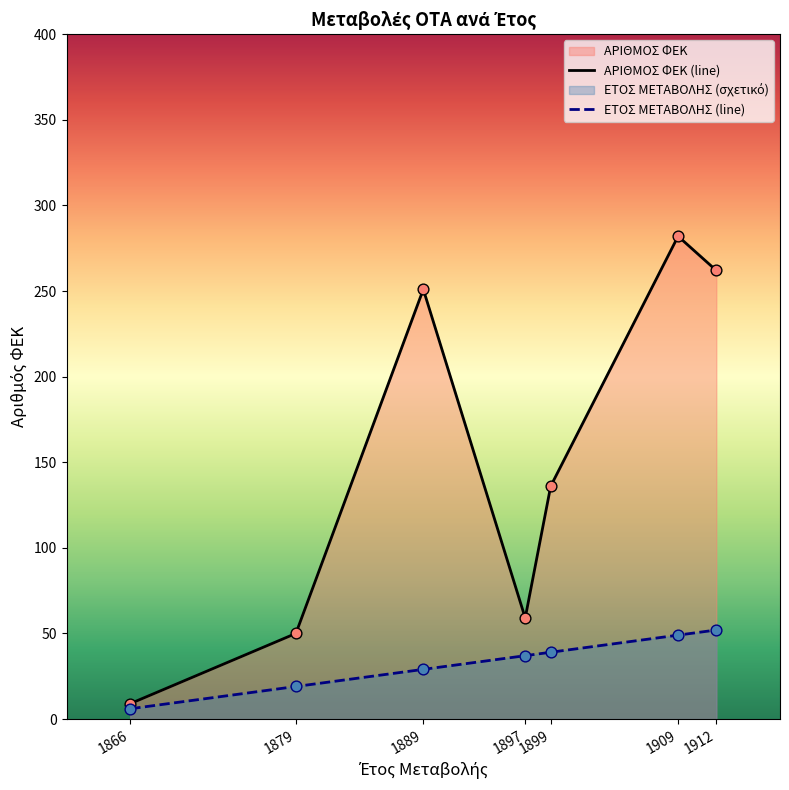

Is the value of ΕΤΟΣ ΜΕΤΑΒΟΛΗΣ at 1897 greater than the value of ΑΡΙΘΜΟΣ ΦΕΚ at 1889?

No